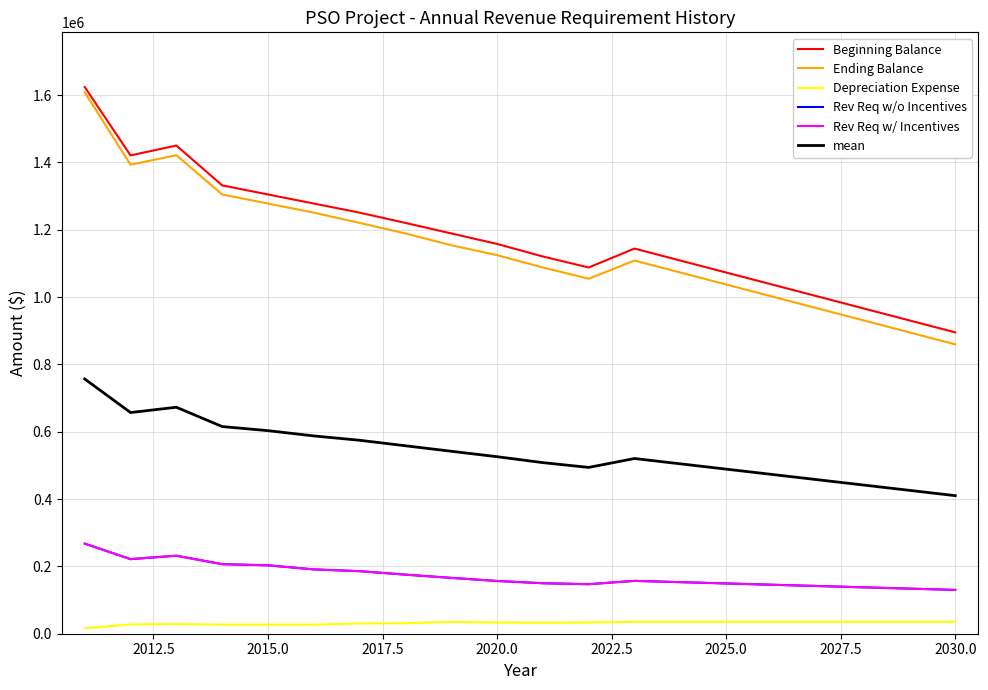

True or false: Rev Req w/ Incentives and Rev Req w/o Incentives cross at least once.

False